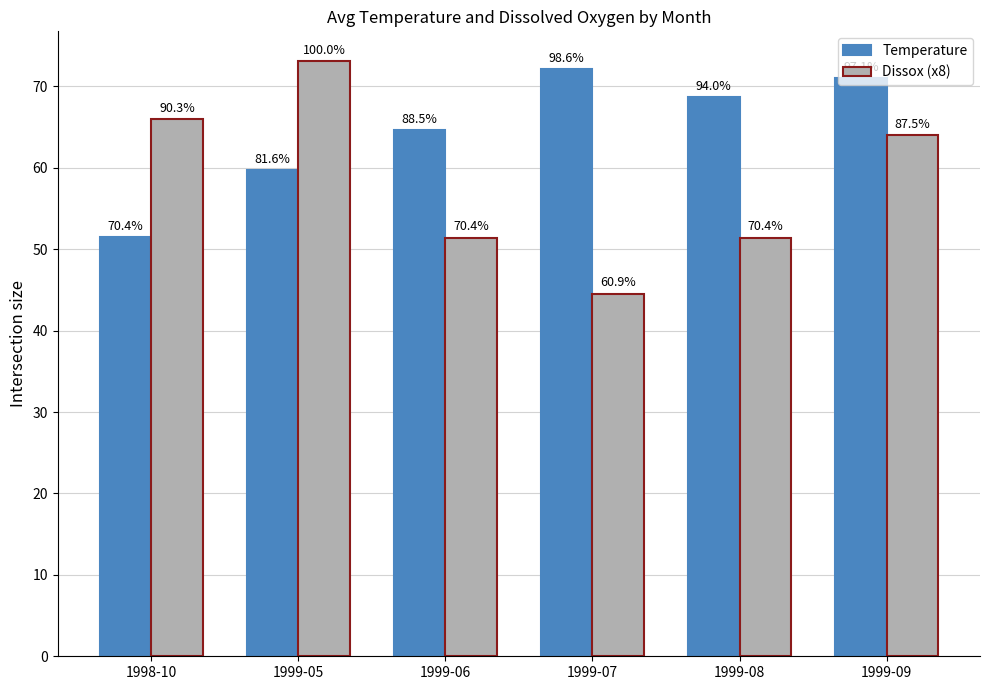

What is the minimum value shown in the chart?

44.6